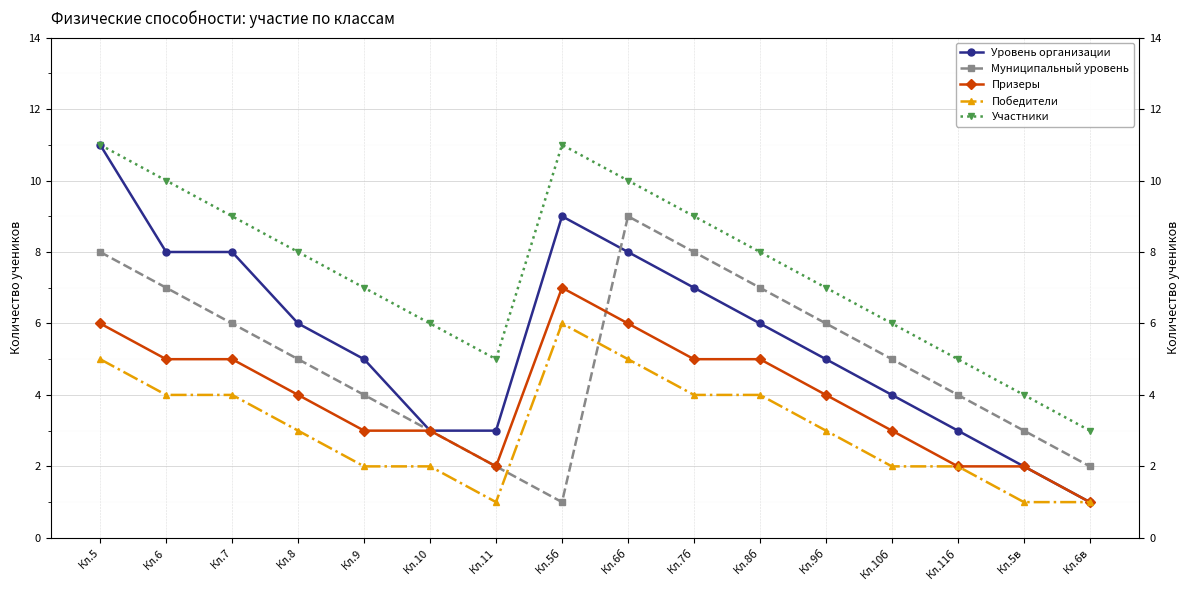

True or false: Победители and Участники cross at least once.

False